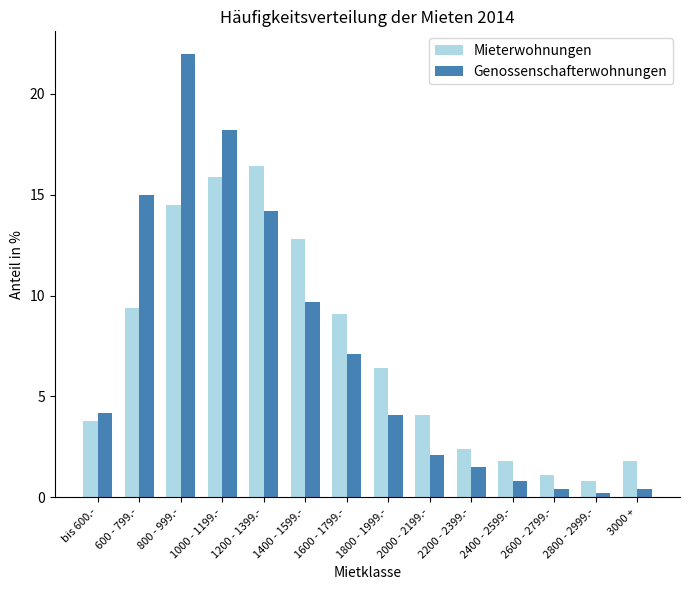

What is the sum of the Genossenschafterwohnungen values at 2000 - 2199.- and bis 600.-?

6.3